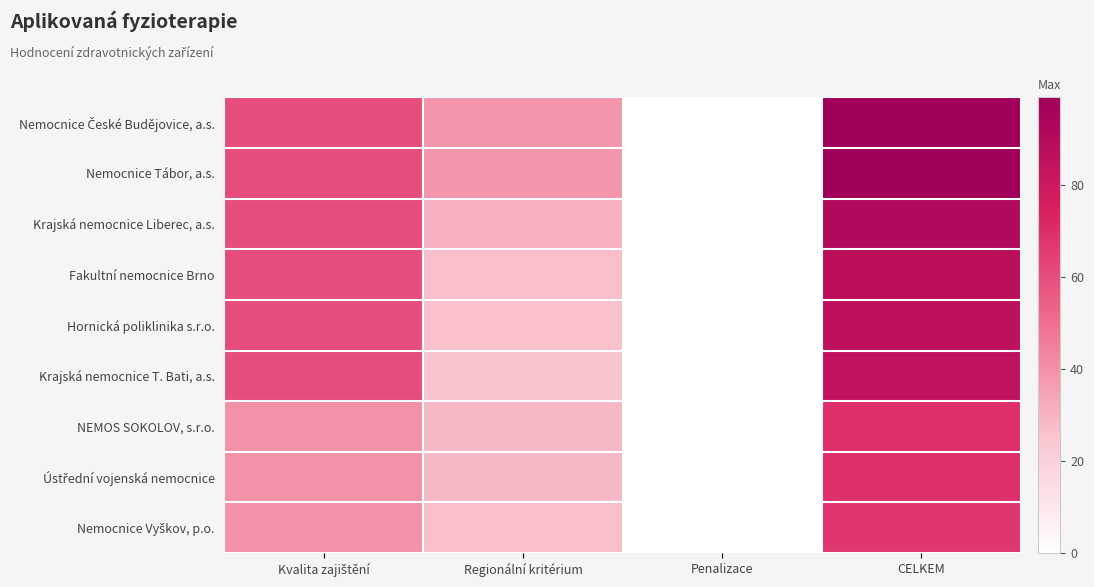

Between Regionální kritérium and Kvalita zajištění, which is larger?

Kvalita zajištění